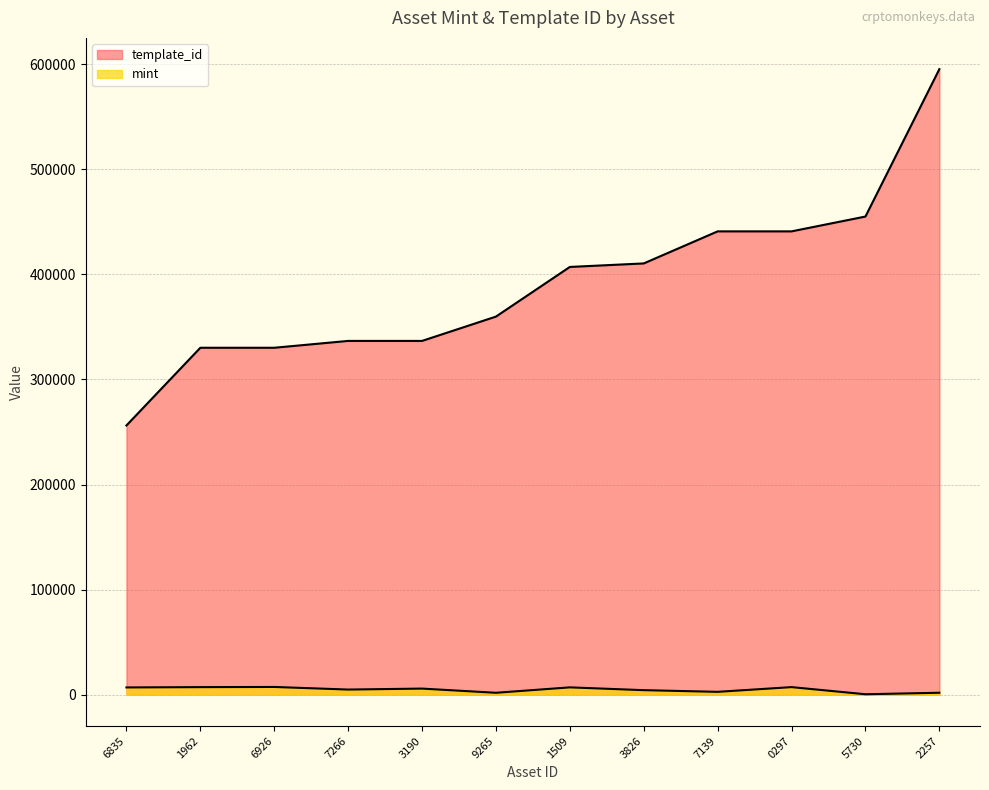

Does the chart have visible grid lines?

Yes